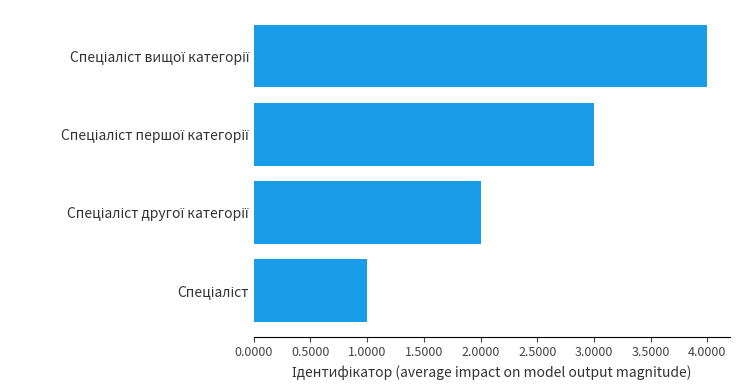

What is the difference between the second highest and minimum values?

2